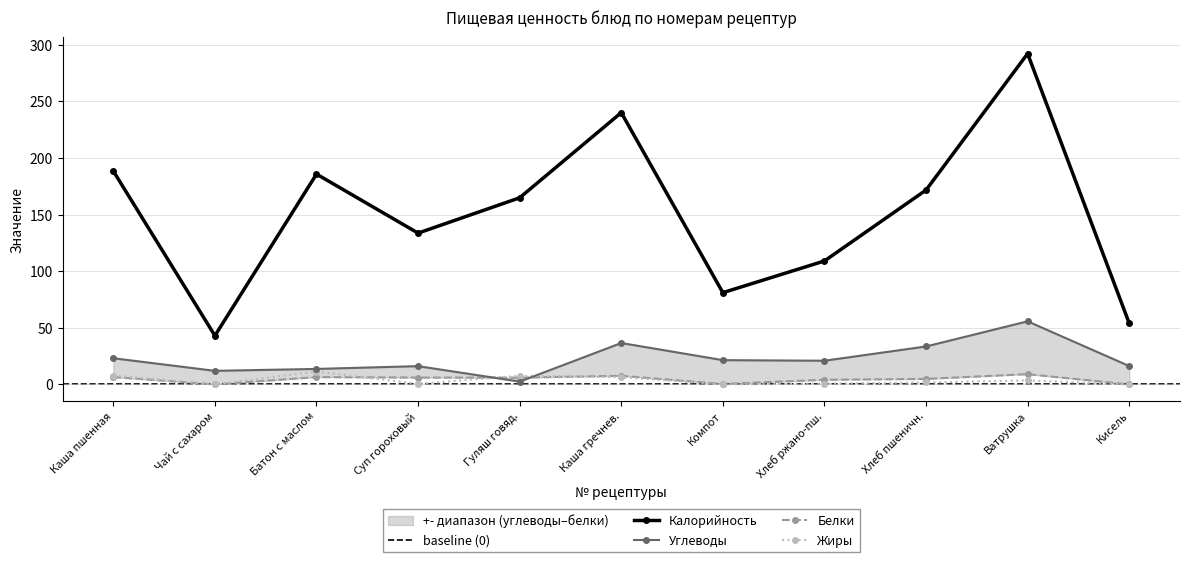

Rank the categories by Калорийность value from highest to lowest.

Ватрушка, Каша гречнев., Каша пшенная, Батон с маслом, Хлеб пшеничн., Гуляш говяд., Суп гороховый, Хлеб ржано-пш., Компот, Кисель, Чай с сахаром